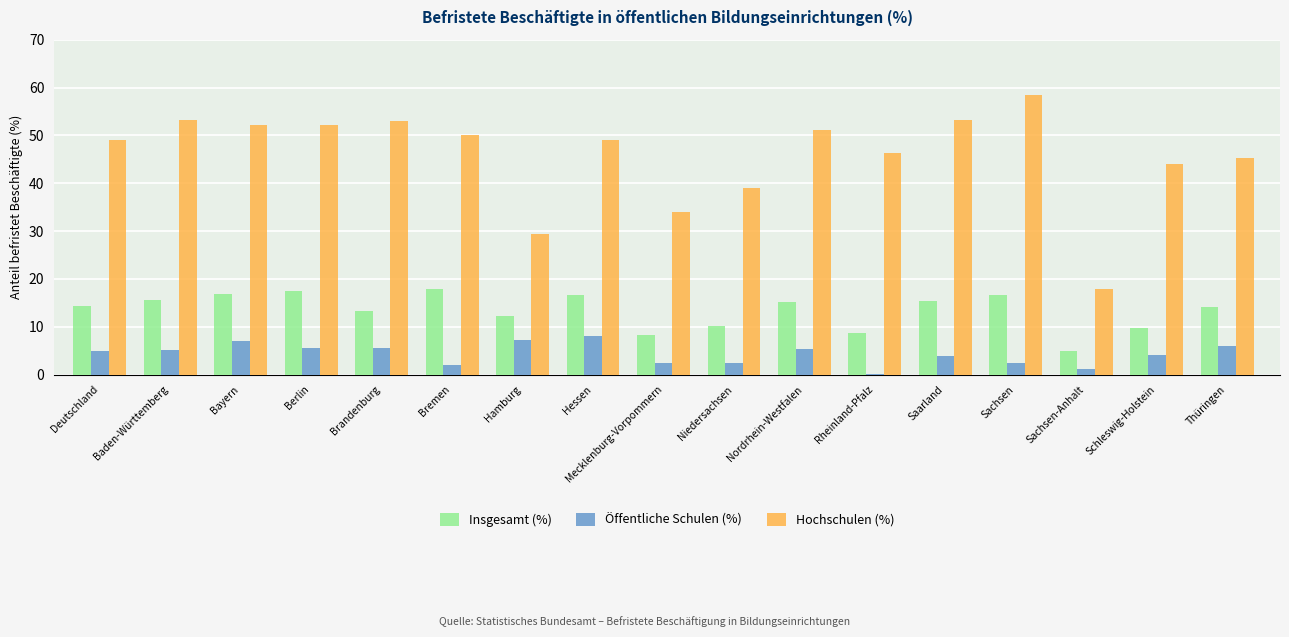

What is the sum of the Hochschulen (%) values at Sachsen and Berlin?

110.5